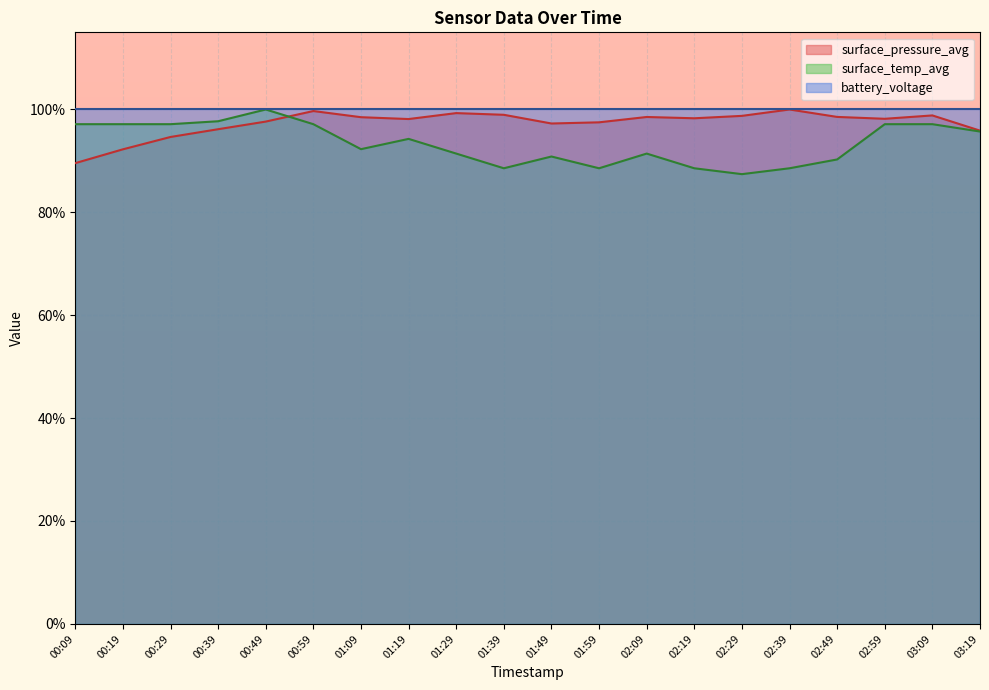

How many lines are shown in the chart?

3